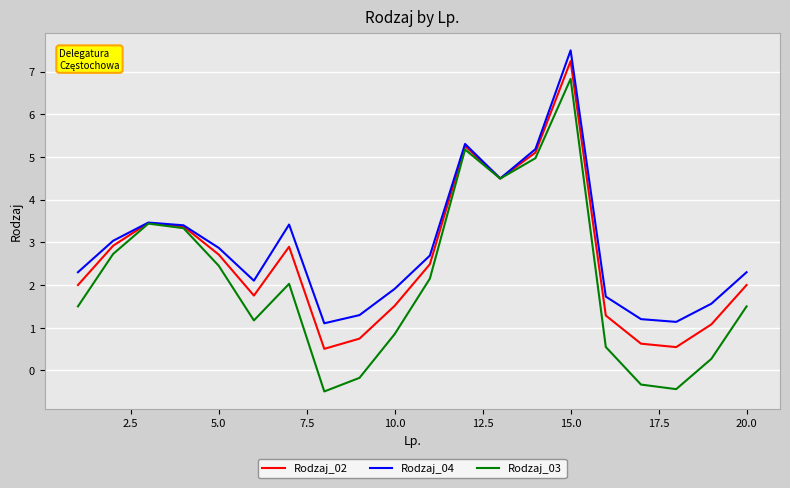

List the series in order of their overall mean, highest first.

Rodzaj_04, Rodzaj_02, Rodzaj_03